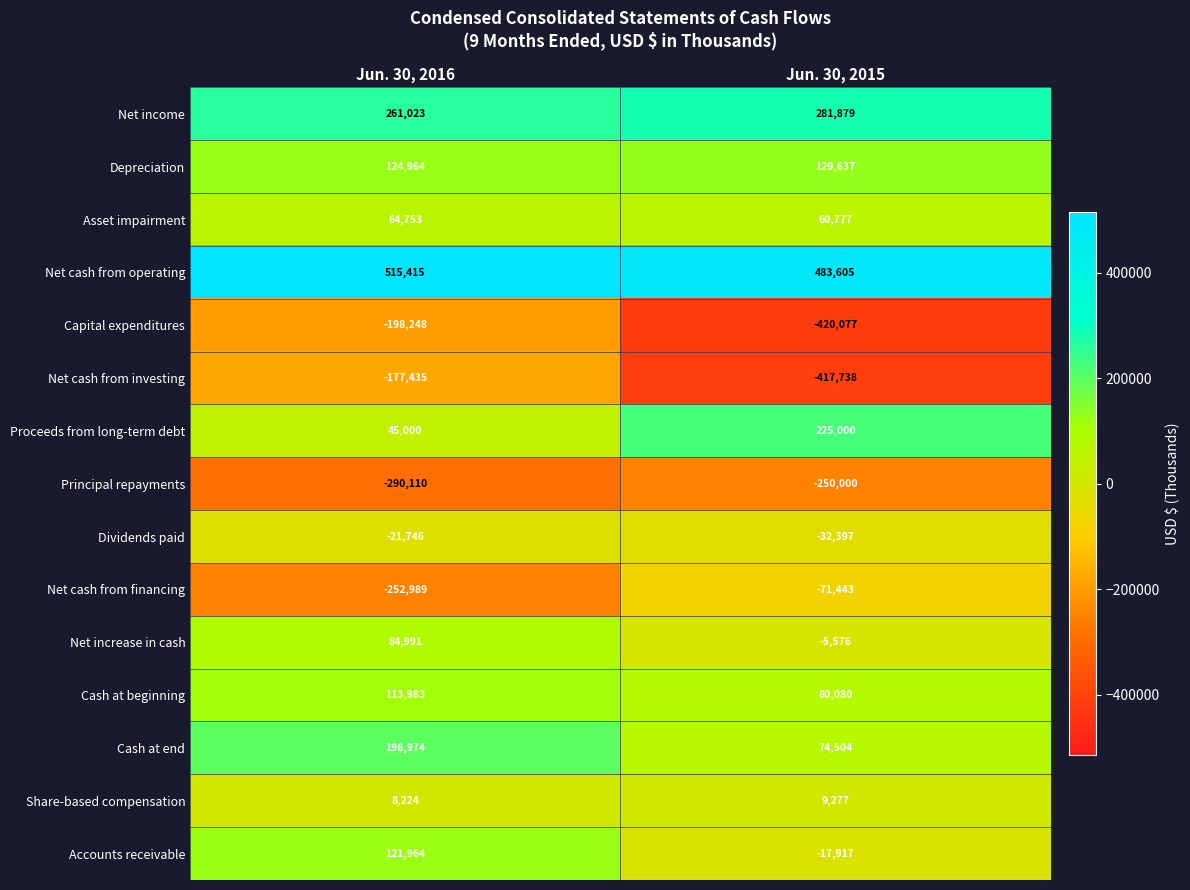

Read the Dividends paid value at Jun. 30, 2016, to the nearest 100.

-21700